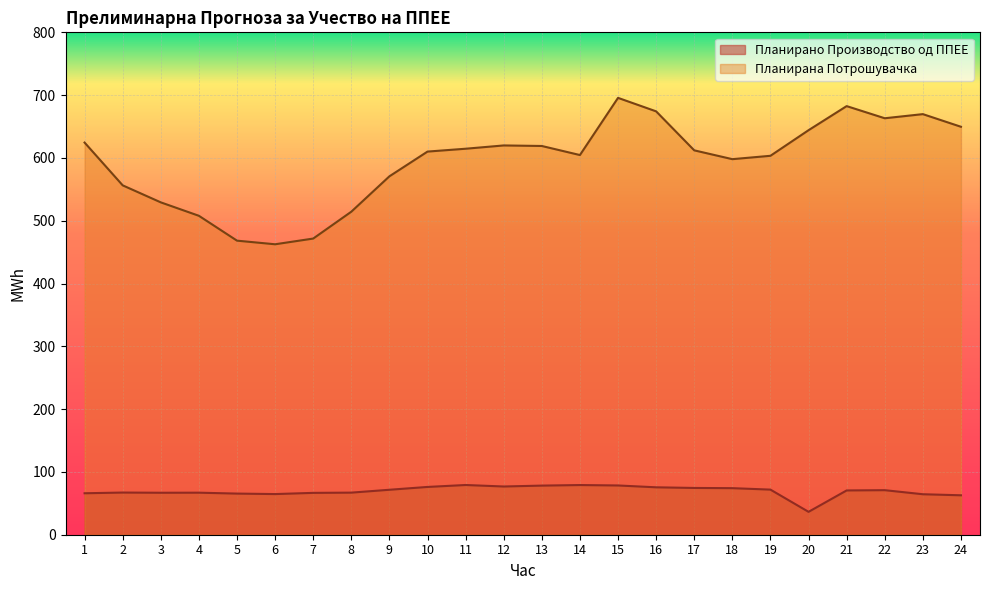

What is the value of the Планирана Потрошувачка point at the 17th from the left?

612.1